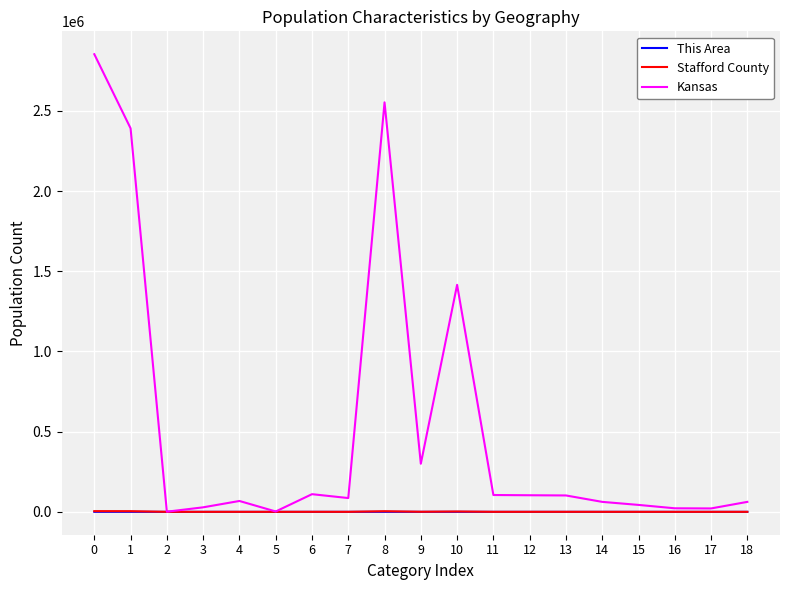

Between 3 and 8, which series saw the biggest shift?

Kansas